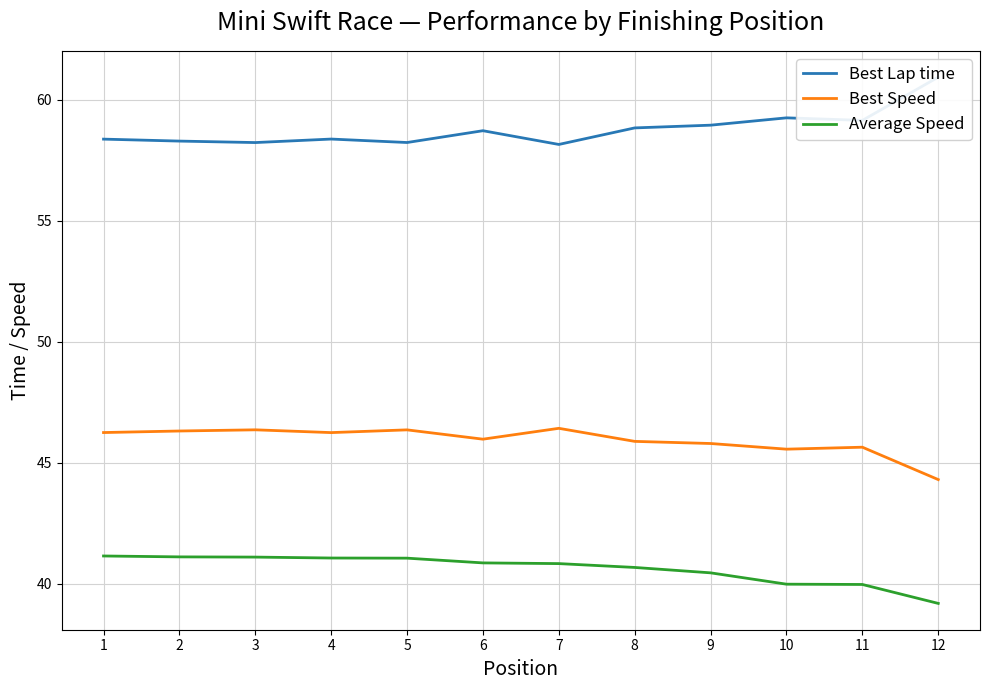

The value of Best Lap time at 11 is 59.2. True or false?

True